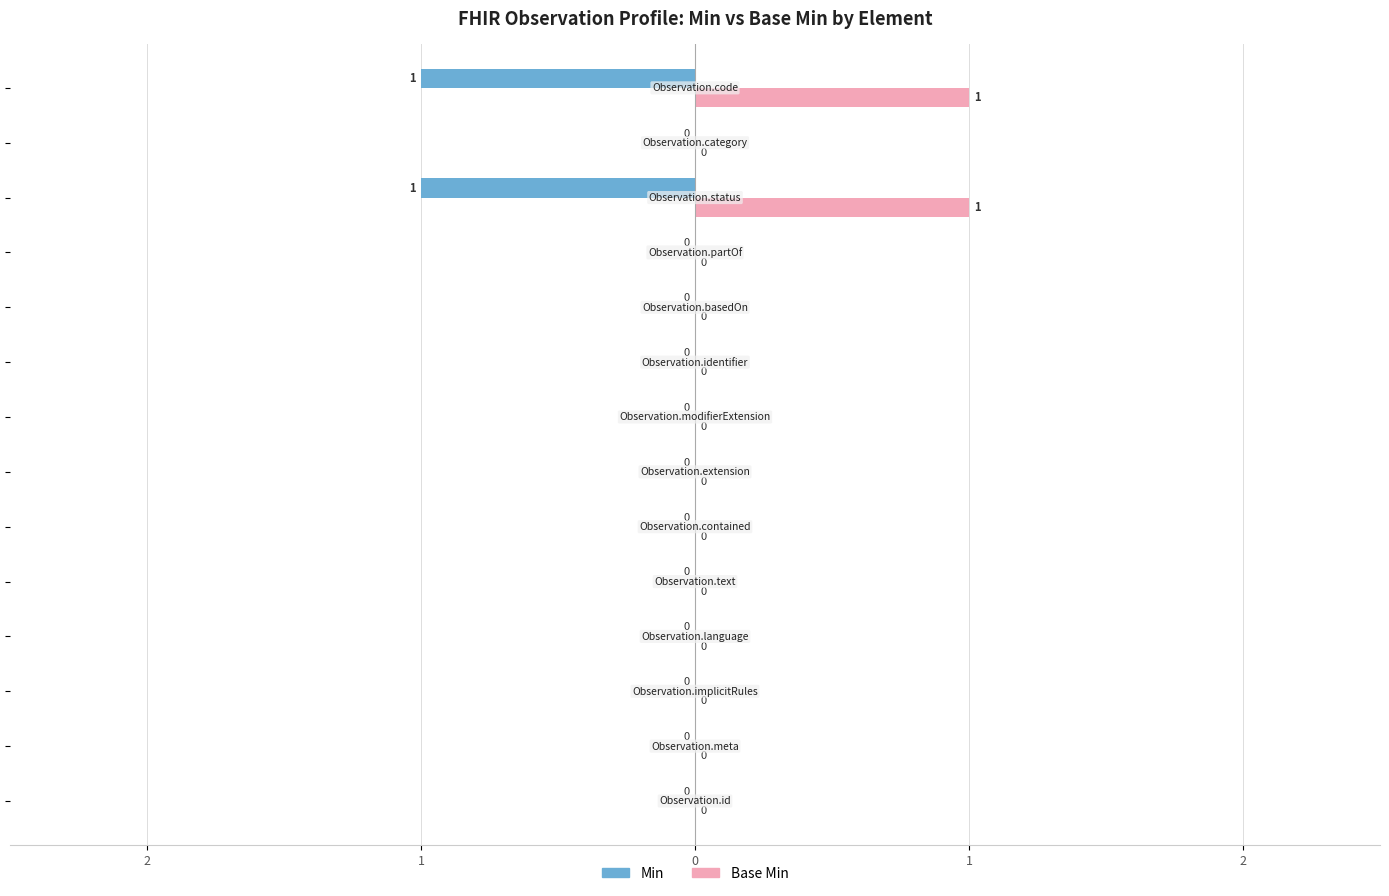

What are all the series names shown in the legend?

Min, Base Min